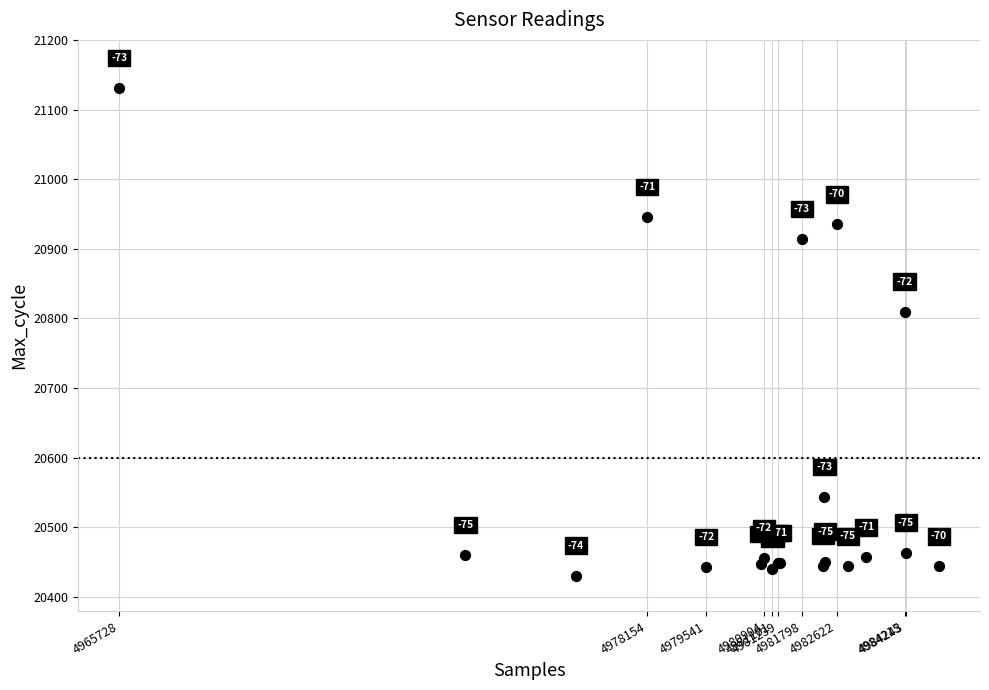

What Y value in the scatter plot is closest to 20781?

20810